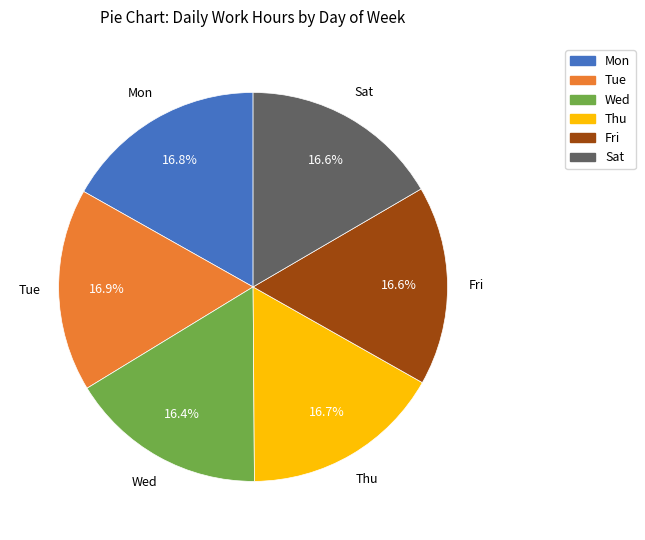

Count the number of slices in the pie.

6